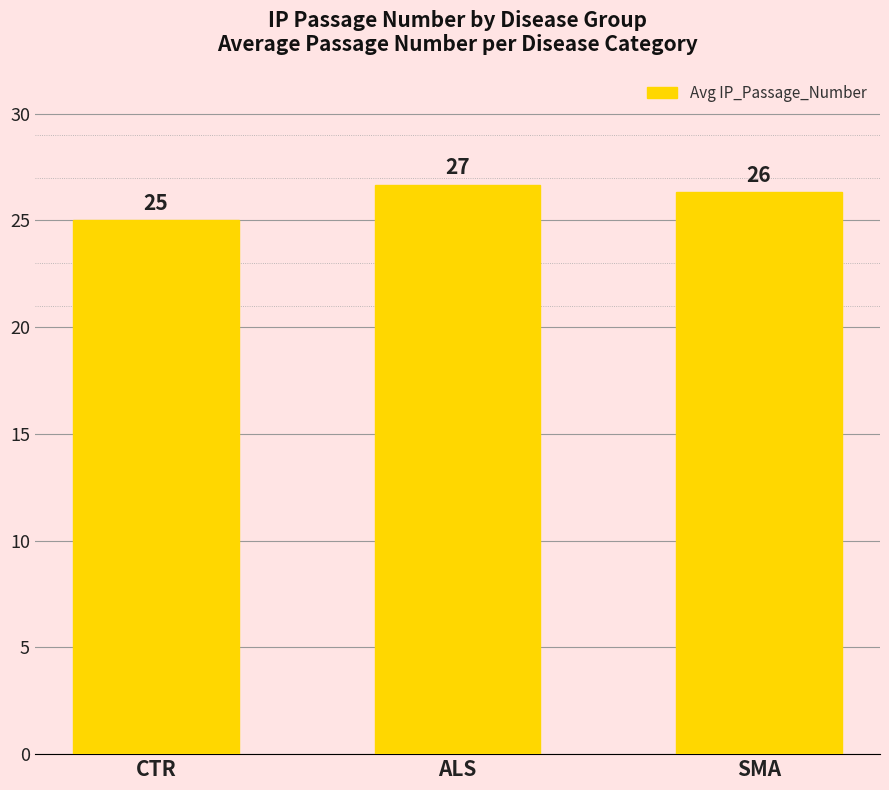

How many bars are there in total?

3